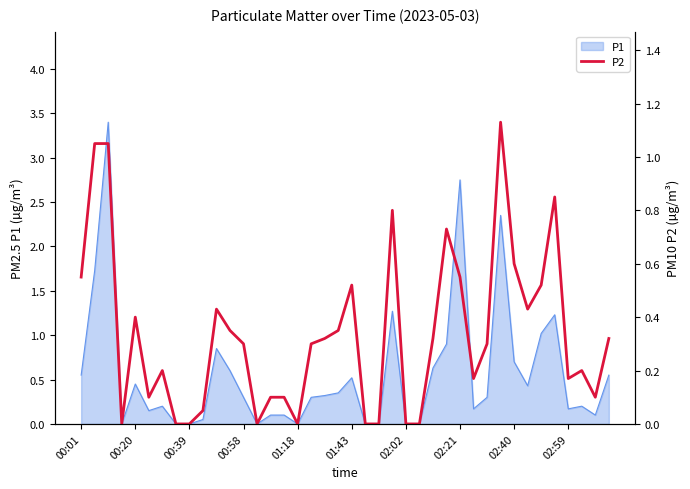

The P1 series shows 0.2 at 00:20. True or false?

False